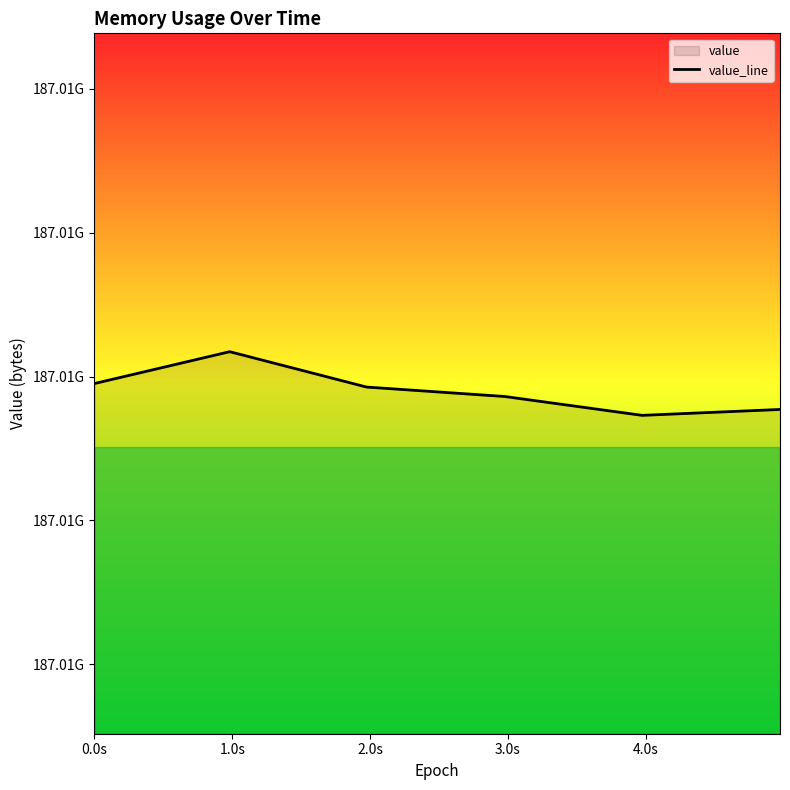

At which label does the data first exceed 187007463424?

0.0s